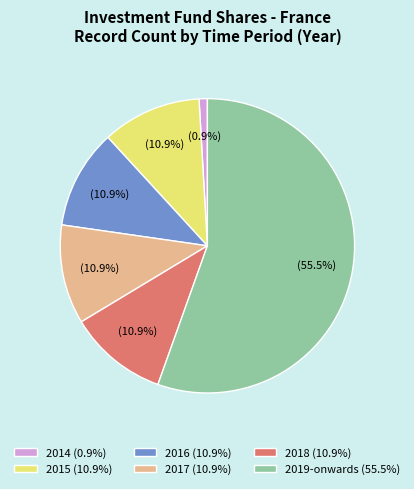

What is the largest slice in the pie chart?

2019-onwards (55.5%)